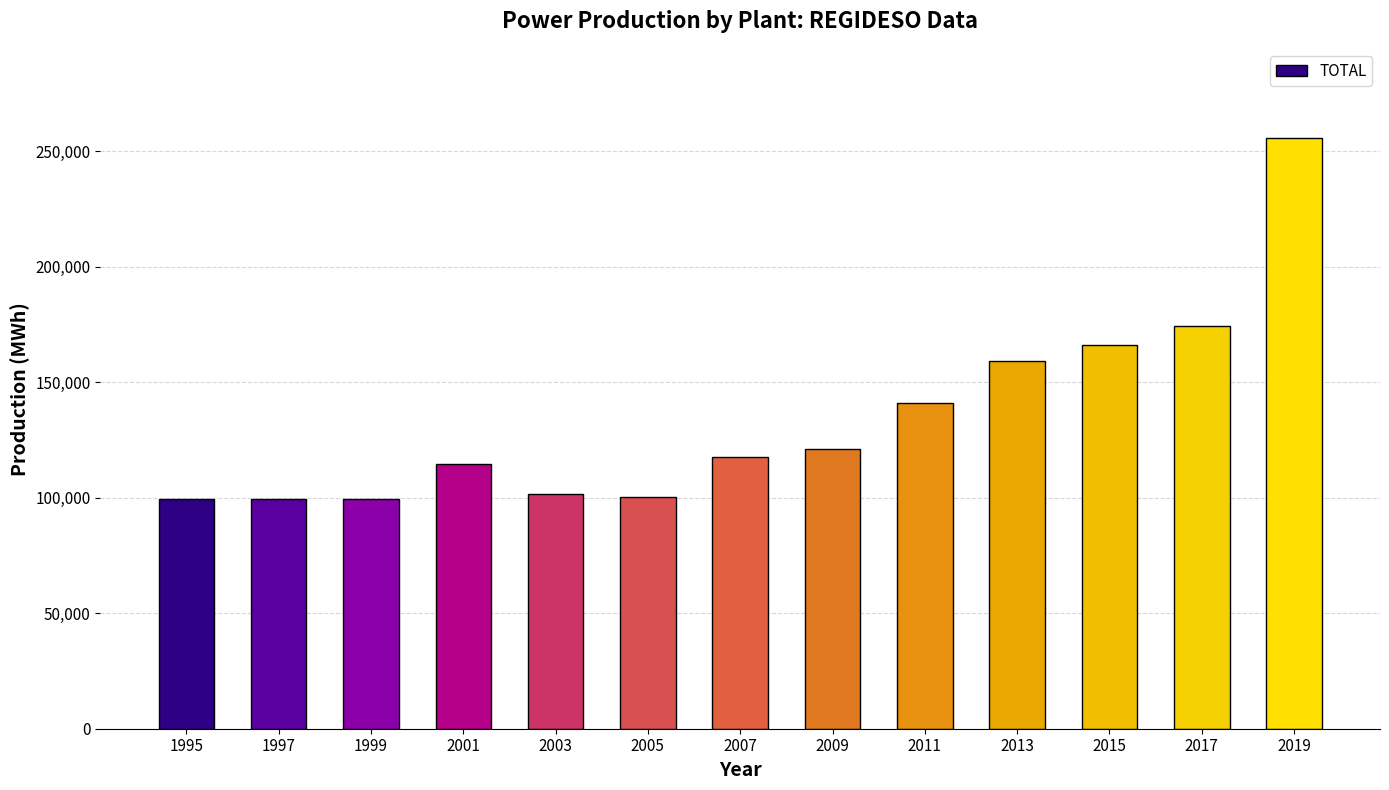

At which label does the data first exceed 117458?

2007